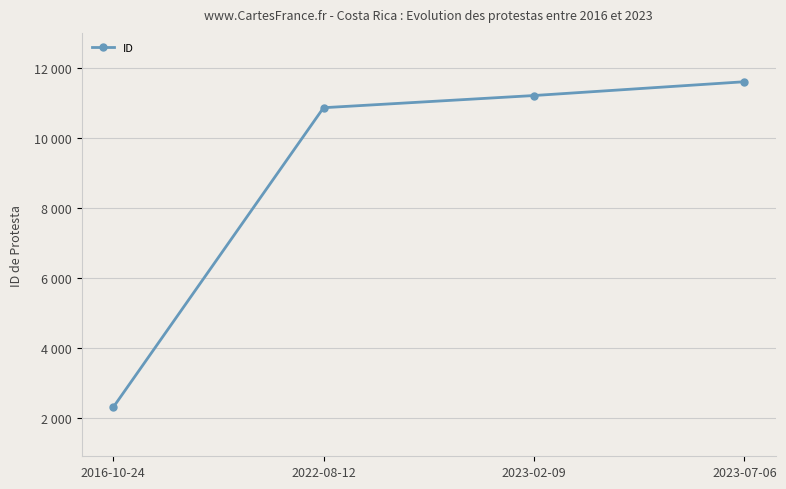

Is it true that the value at 2023-02-09 is 11211?

True